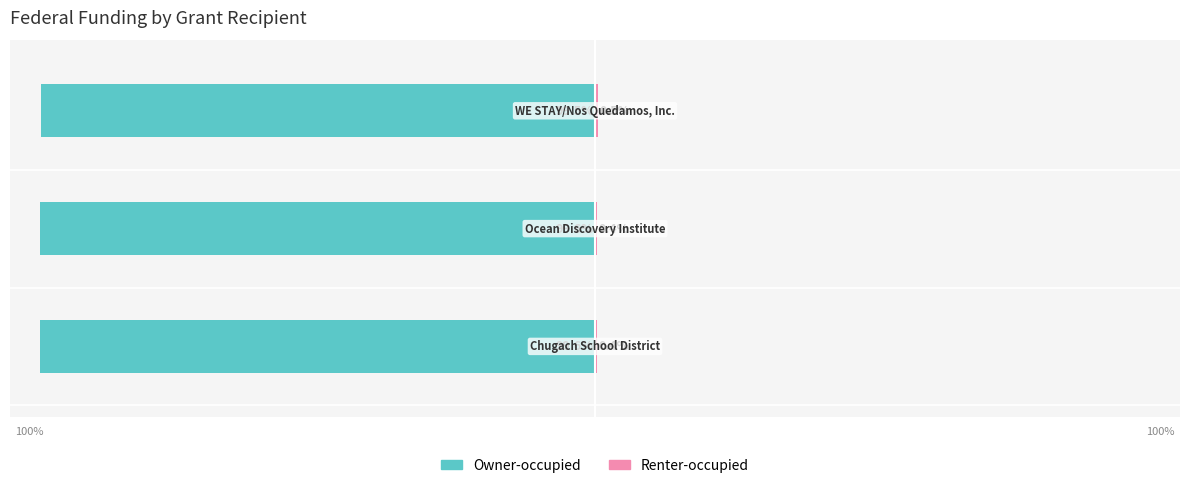

What is the sum of the Renter-occupied values at 1 and 2?

0.9